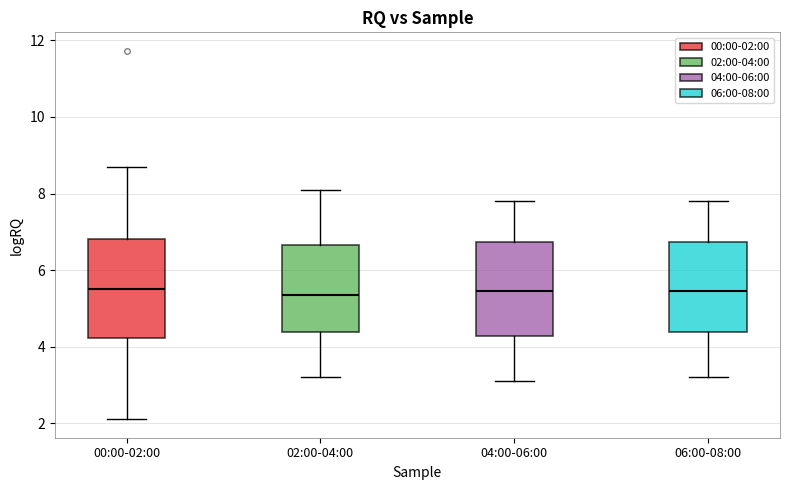

Reading left to right, transcribe this box plot: for each box, give where its median line is, the range the box spans, and where its two whiskers end, as read against the y-axis. The values are not printed on the chart, so give them approximately, as read against the axis.

00:00-02:00: median 5.6, box 4.2 to 6.8, whiskers 2.2 to 8.8
02:00-04:00: median 5.4, box 4.4 to 6.6, whiskers 3.2 to 8.2
04:00-06:00: median 5.4, box 4.2 to 6.8, whiskers 3.2 to 7.8
06:00-08:00: median 5.4, box 4.4 to 6.8, whiskers 3.2 to 7.8